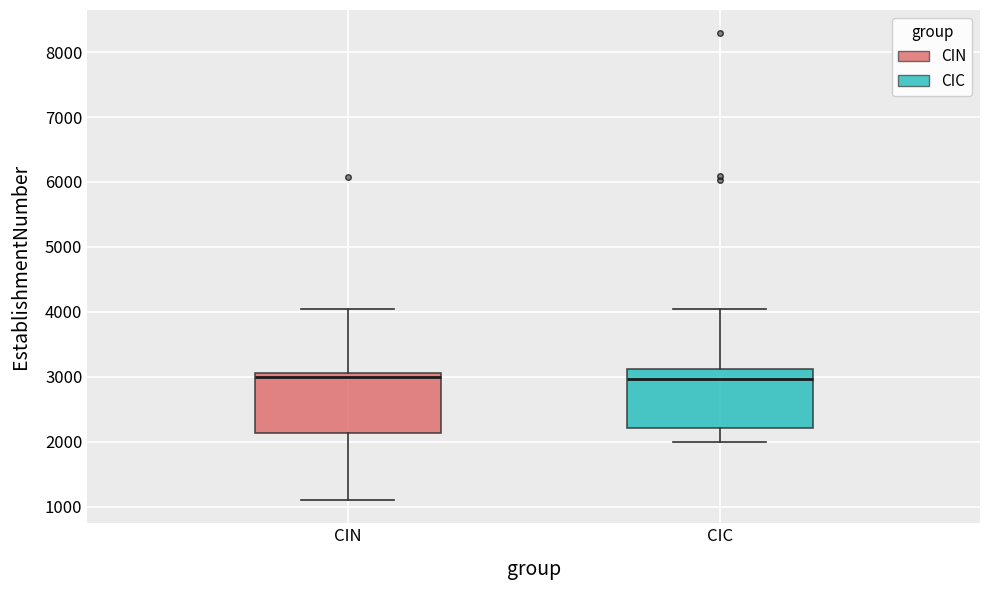

Reading left to right, transcribe this box plot: for each box, give where its median line is, the range the box spans, and where its two whiskers end, as read against the y-axis. The values are not printed on the chart, so give them approximately, as read against the axis.

CIN: median 3000, box 2100 to 3100, whiskers 1100 to 4000
CIC: median 3000, box 2200 to 3100, whiskers 2000 to 4000